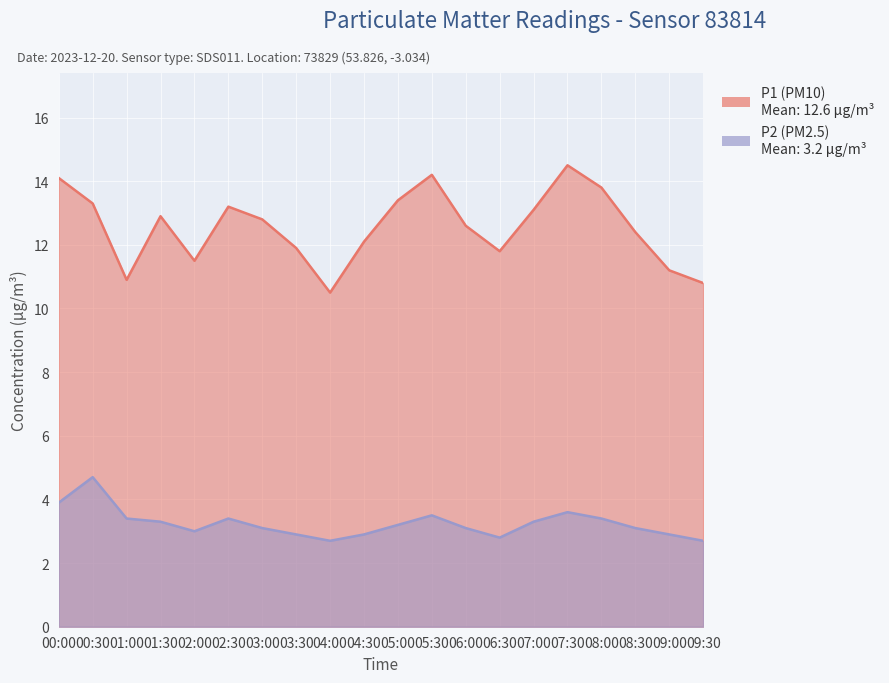

The value of P1 at 06:30 is 21.0. True or false?

False